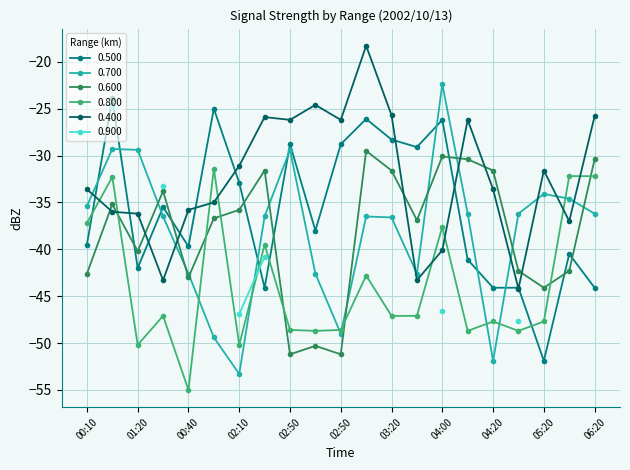

Which series changed the most between 02:20 and 03:10?

0.500